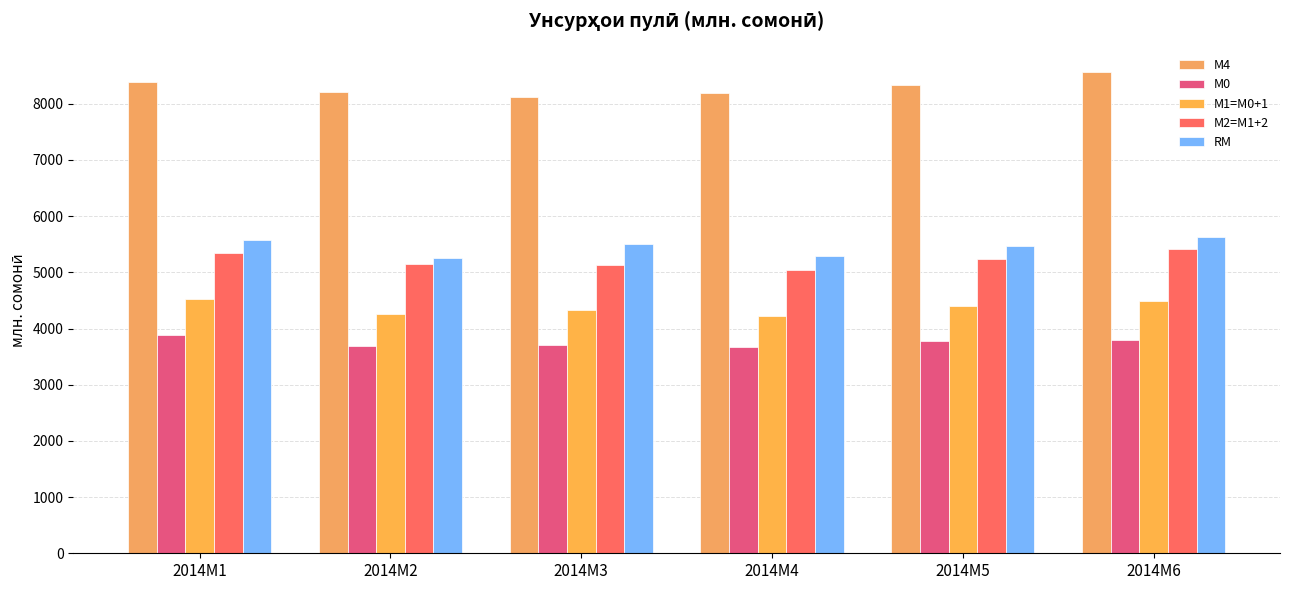

The М4 series shows 13368.5 at 2014M3. True or false?

False